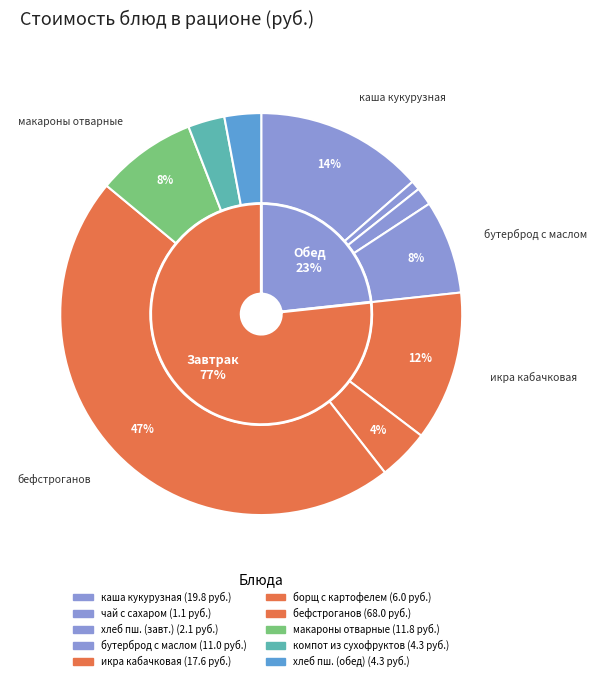

How many segments does this pie chart have?

10